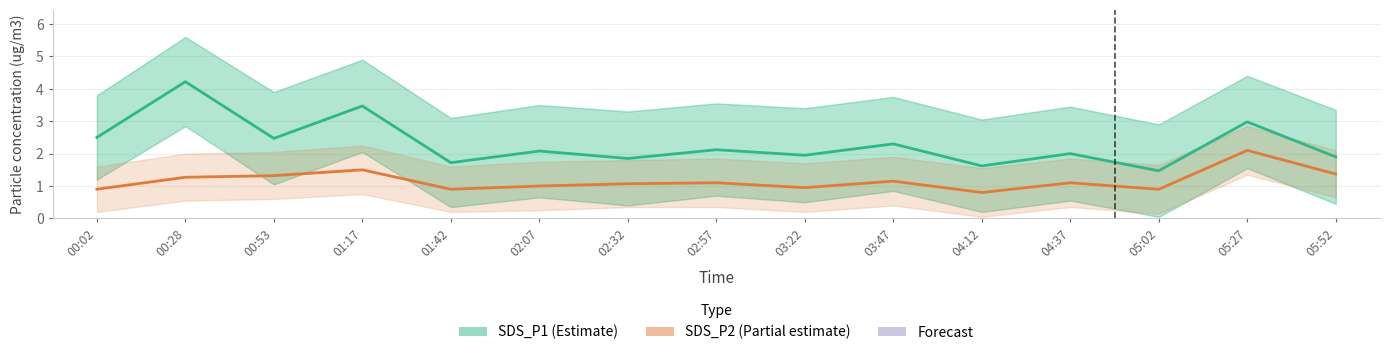

Rank the categories by SDS_P1 (Estimate) value from highest to lowest.

00:28, 01:17, 05:27, 00:02, 00:53, 03:47, 02:57, 02:07, 04:37, 03:22, 05:52, 02:32, 01:42, 04:12, 05:02